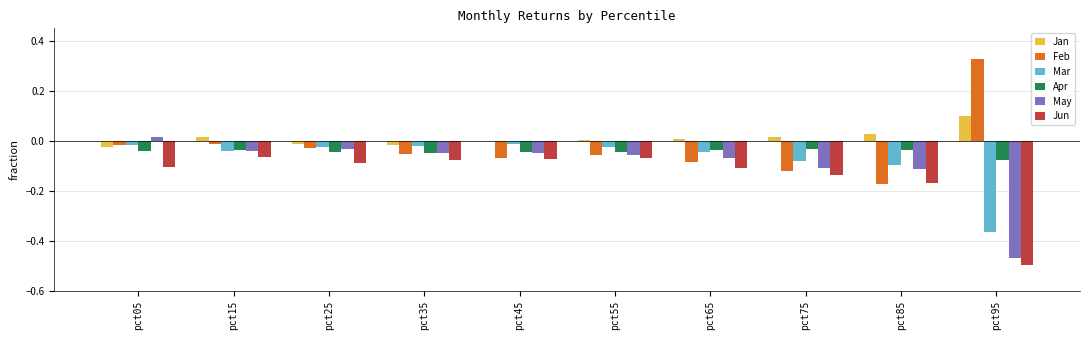

True or false: May has a value of -0.8 at pct95.

False